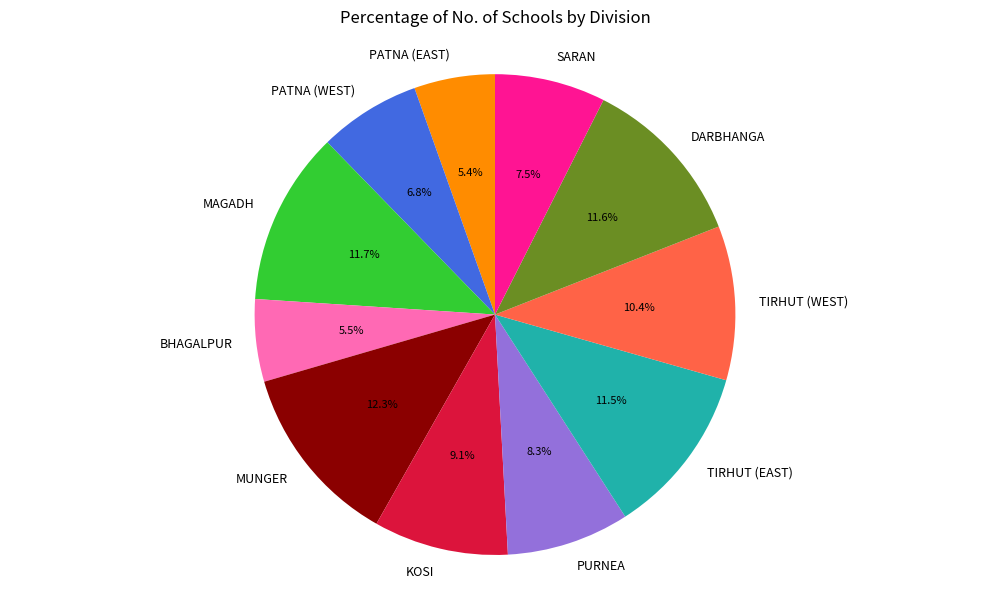

How much of the chart is everything except TIRHUT (WEST)?

89.6%